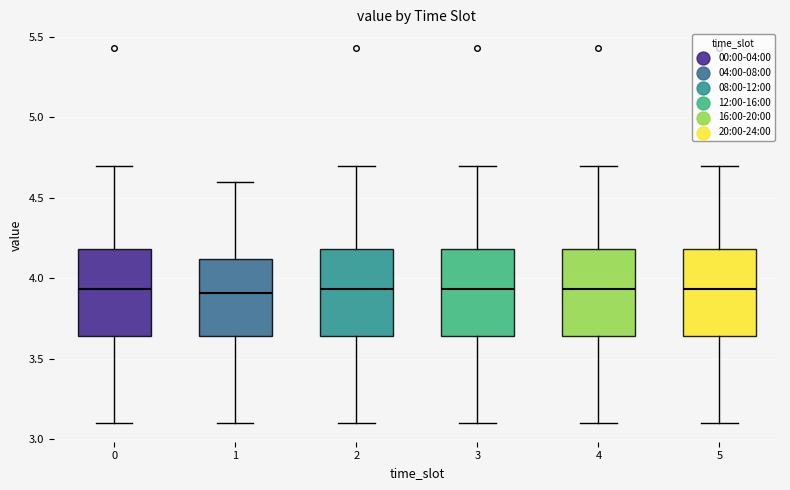

Reading left to right, read every box against the y-axis: the position of its median line, the range the box covers, and the ends of its whiskers. The values are not printed on the chart, so give them approximately, as read against the axis.

0: median 3.95, box 3.65 to 4.20, whiskers 3.10 to 4.70
1: median 3.90, box 3.65 to 4.10, whiskers 3.10 to 4.60
2: median 3.95, box 3.65 to 4.20, whiskers 3.10 to 4.70
3: median 3.95, box 3.65 to 4.20, whiskers 3.10 to 4.70
4: median 3.95, box 3.65 to 4.20, whiskers 3.10 to 4.70
5: median 3.95, box 3.65 to 4.20, whiskers 3.10 to 4.70